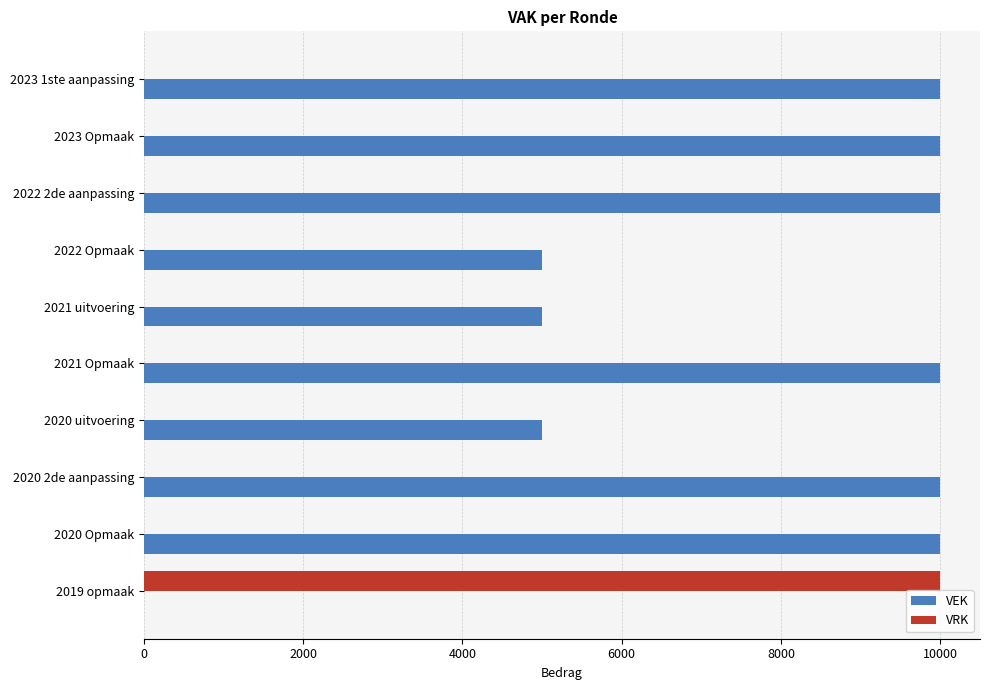

What is the sum of all VEK values?

75000